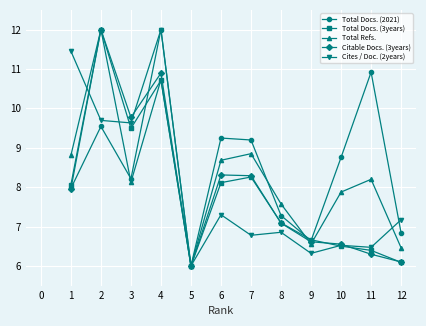

Reading right to left, what are all the values shown in this chart?

Total Docs. (2021): 6.8	10.9	8.8	6.6	7.3	9.2	9.2	6.0	12.0	8.2	9.5	8.0
Total Docs. (3years): 6.1	6.4	6.5	6.7	7.1	8.3	8.1	6.0	10.7	9.5	12.0	8.1
Total Refs.: 6.5	8.2	7.9	6.6	7.6	8.8	8.7	6.0	10.7	8.1	12.0	8.8
Citable Docs. (3years): 6.1	6.3	6.6	6.6	7.1	8.3	8.3	6.0	10.9	9.8	12.0	8.0
Cites / Doc. (2years): 7.2	6.5	6.5	6.3	6.9	6.8	7.3	6.0	12.0	9.6	9.7	11.5